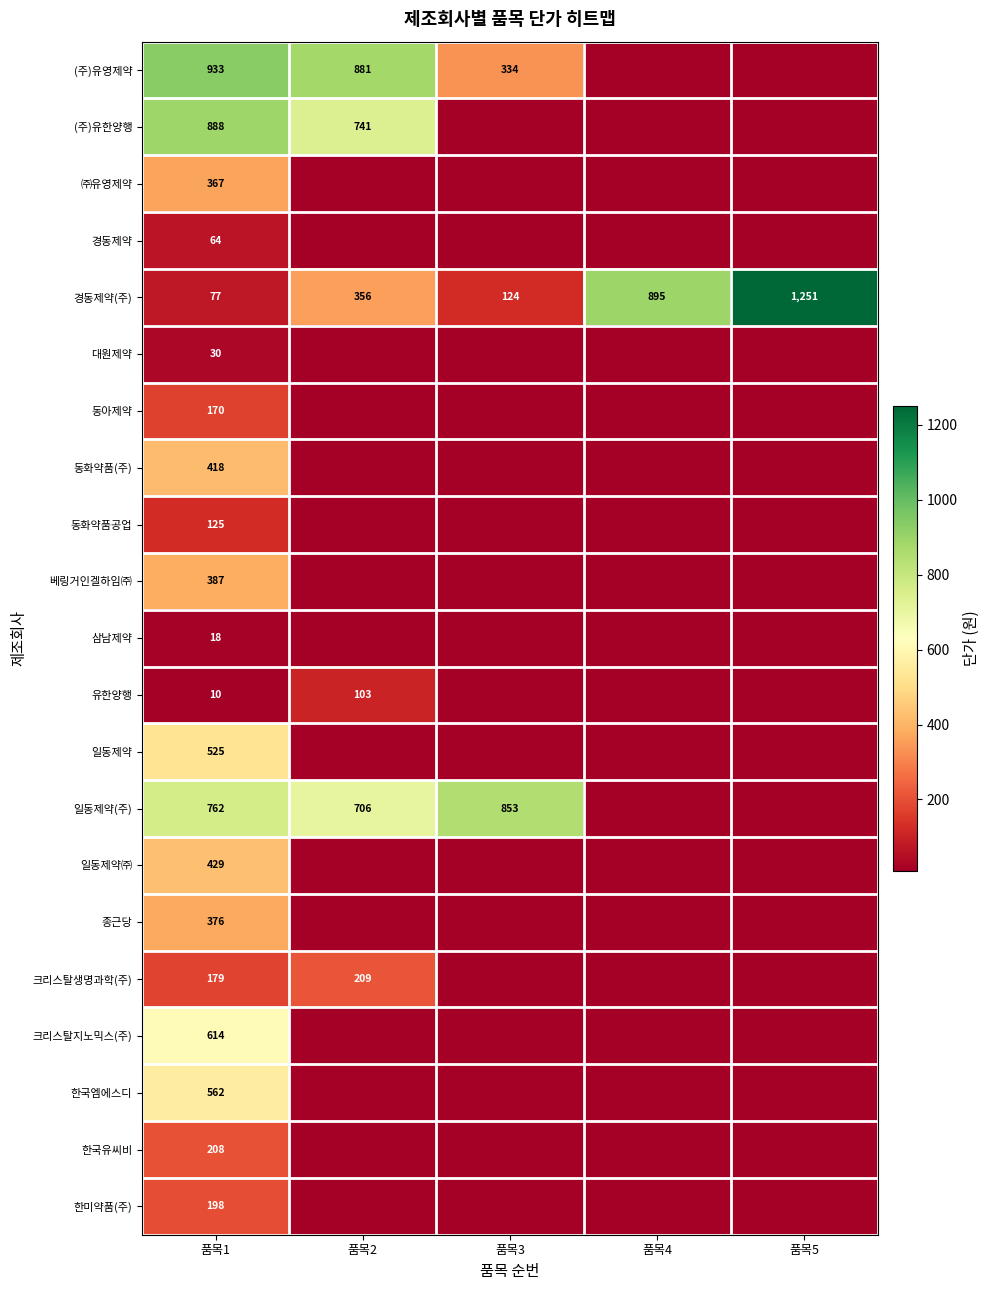

Is it true that 크리스탈생명과학(주) equals 284 at 품목1?

False